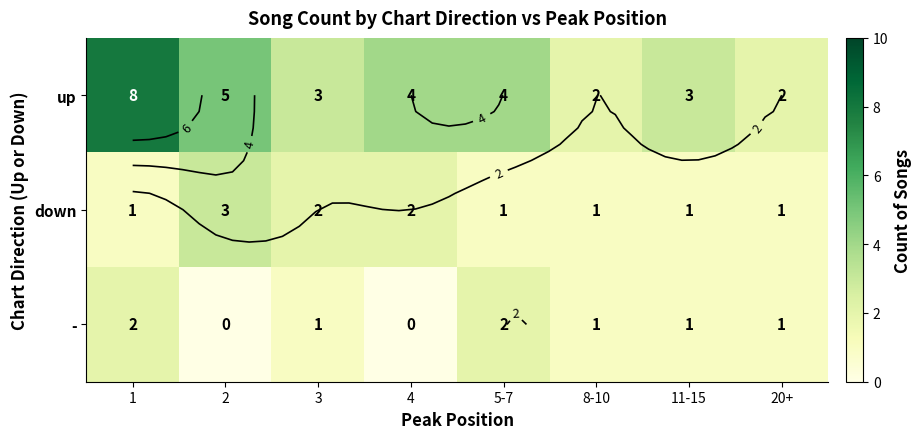

Which has a higher value, 8-10 or 1?

1